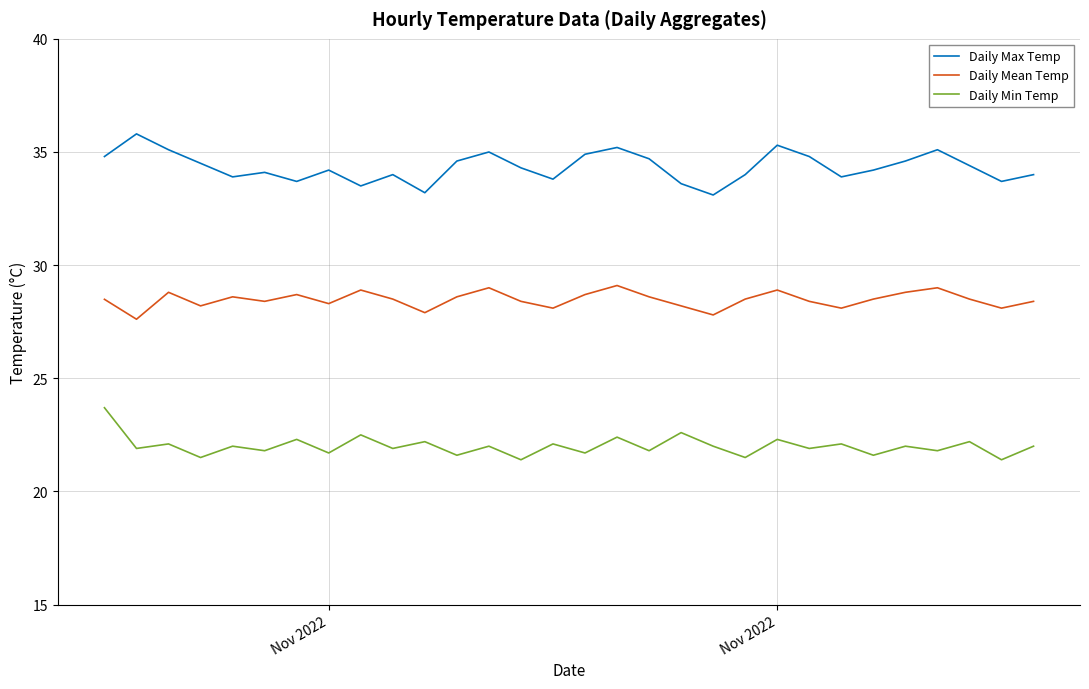

True or false: Daily Max Temp and Daily Min Temp cross at least once.

False